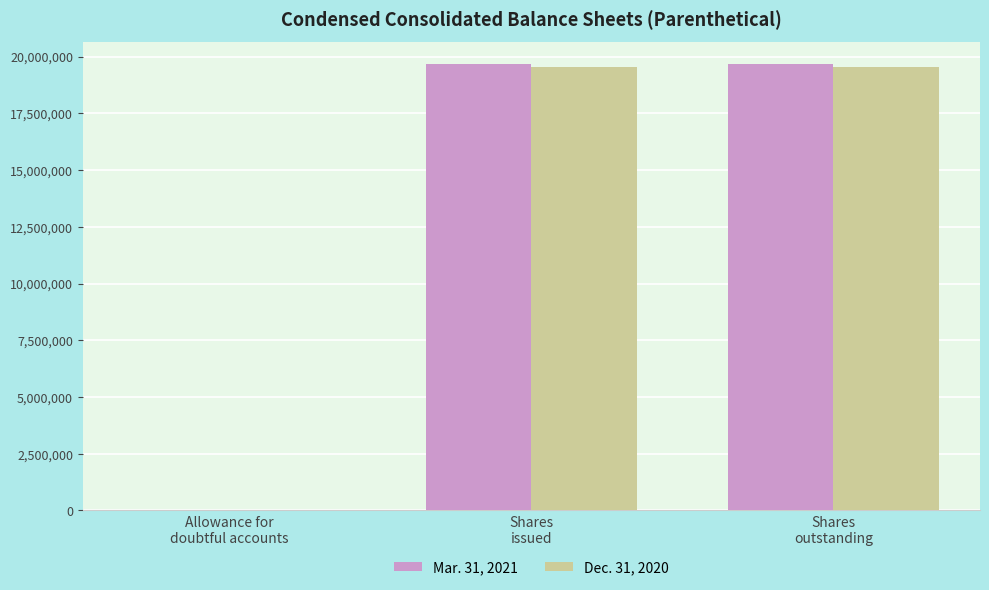

Reading left to right, transcribe all the data shown in this chart.

Mar. 31, 2021: Allowance for
doubtful accounts=361	Shares
issued=19659412	Shares
outstanding=19659412
Dec. 31, 2020: Allowance for
doubtful accounts=433	Shares
issued=19560291	Shares
outstanding=19560291